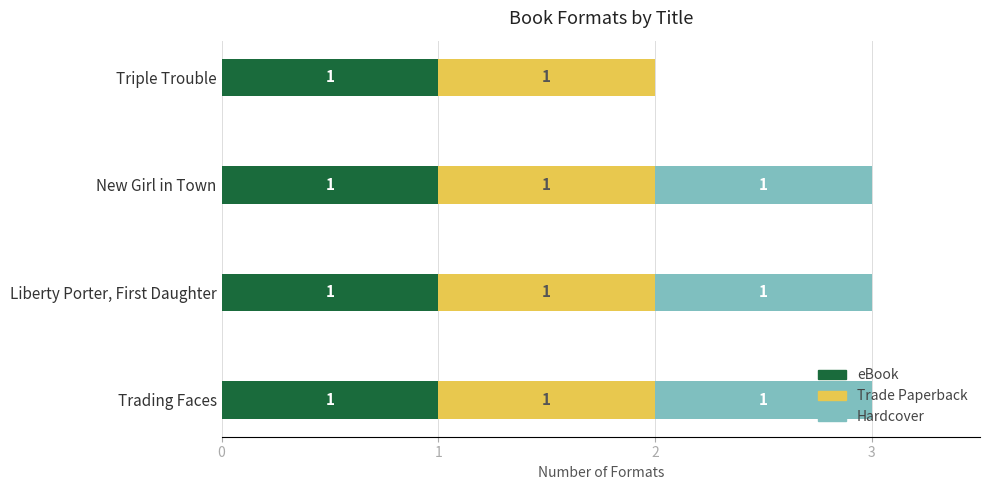

The value of eBook at Liberty Porter, First Daughter is 1. True or false?

True